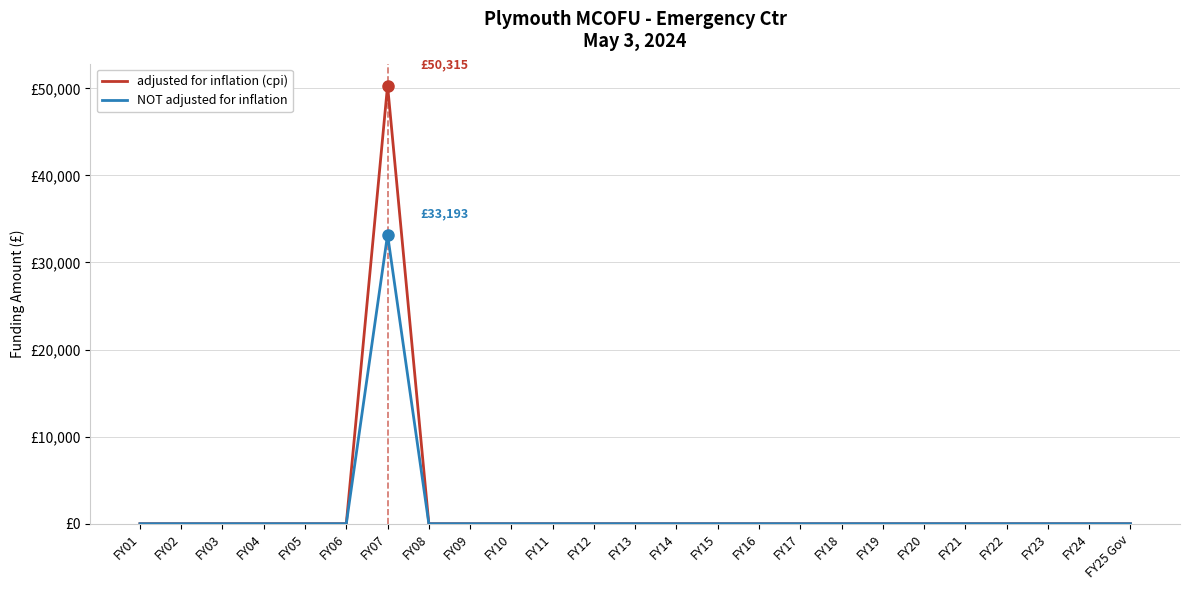

Does the chart have visible grid lines?

Yes